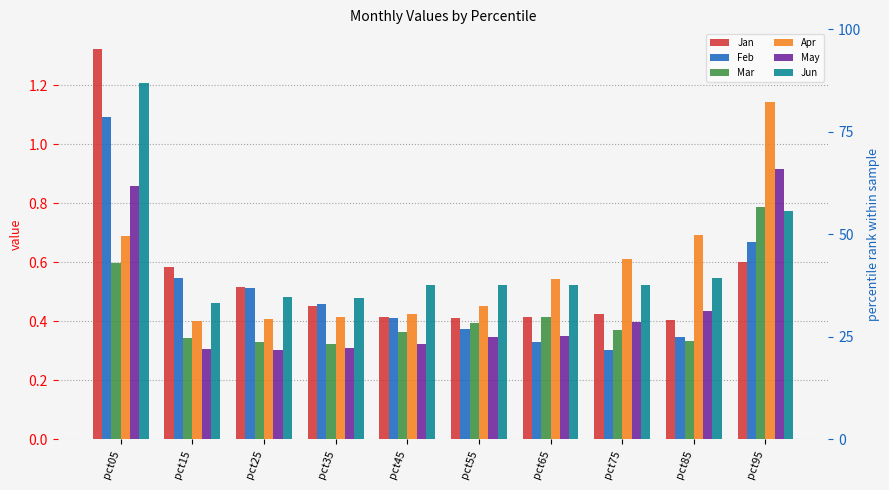

Count the number of categories in the chart.

10